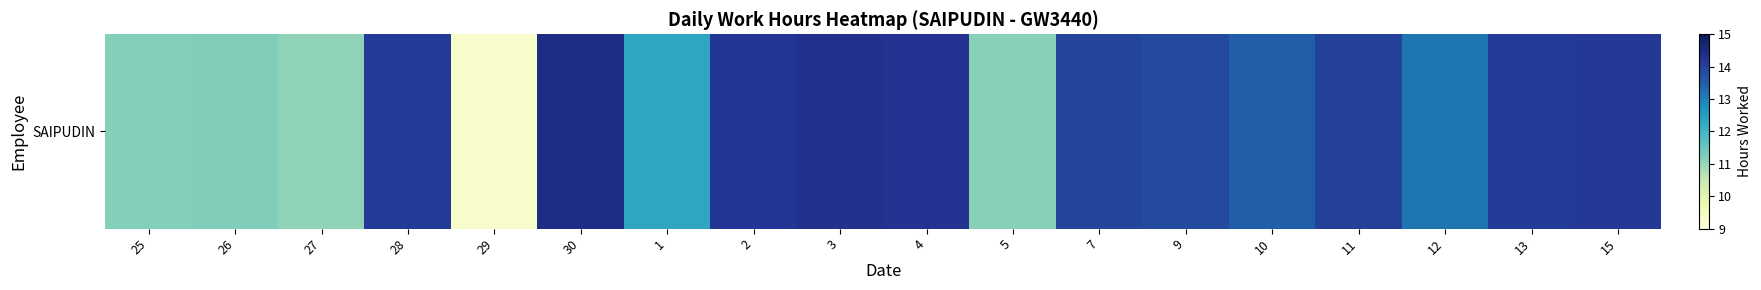

True or false: the data shows 12.3 at 1.

True